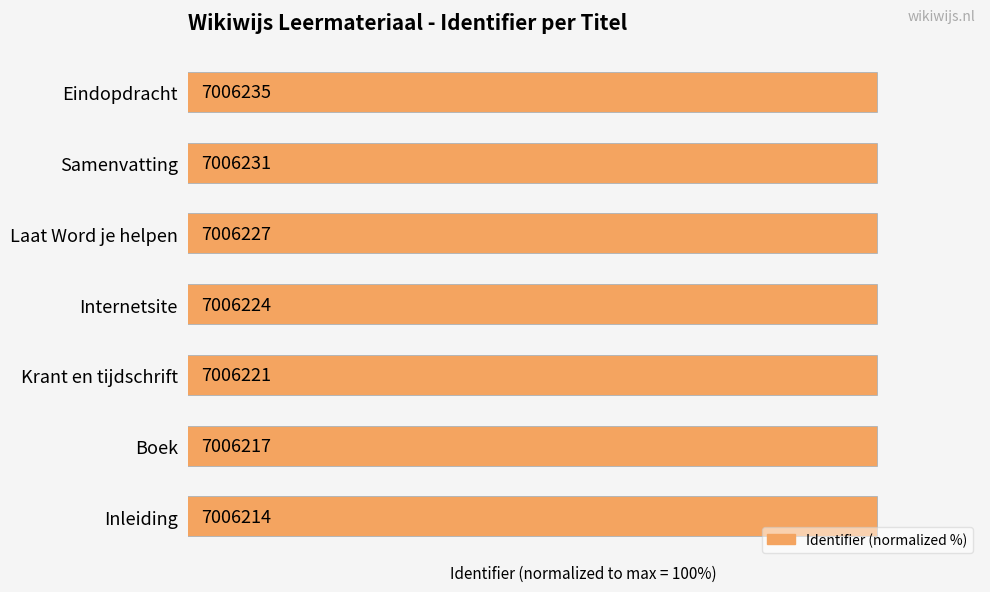

Reading left to right, extract all data points from this chart.

100.0	100.0	100.0	100.0	100.0	100.0	100.0